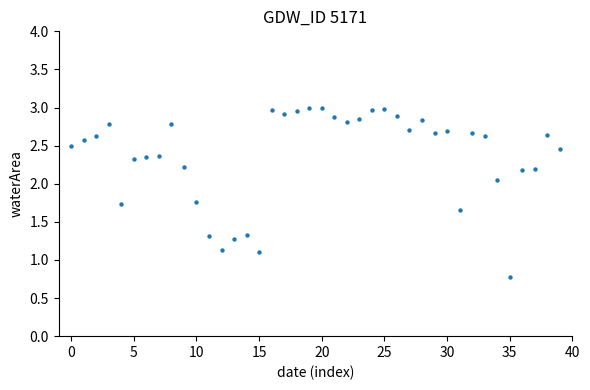

What is the range of Y values (max minus min)?

2.2